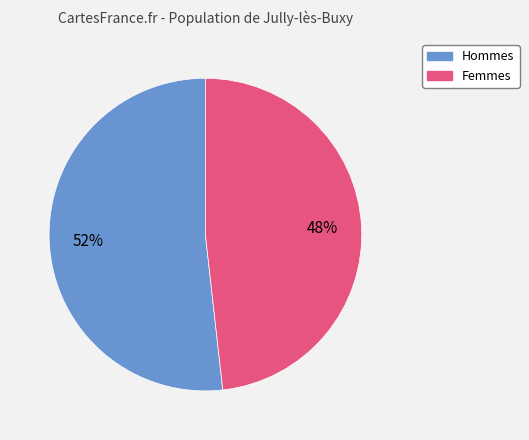

What percentage is the Hommes slice, to the nearest percent?

52%